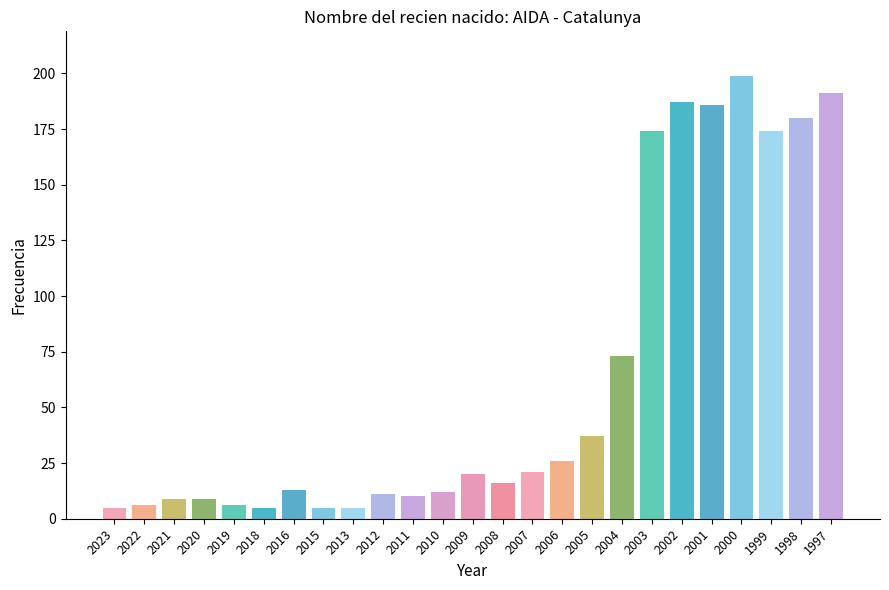

At which label is the value closest to 102?

2004